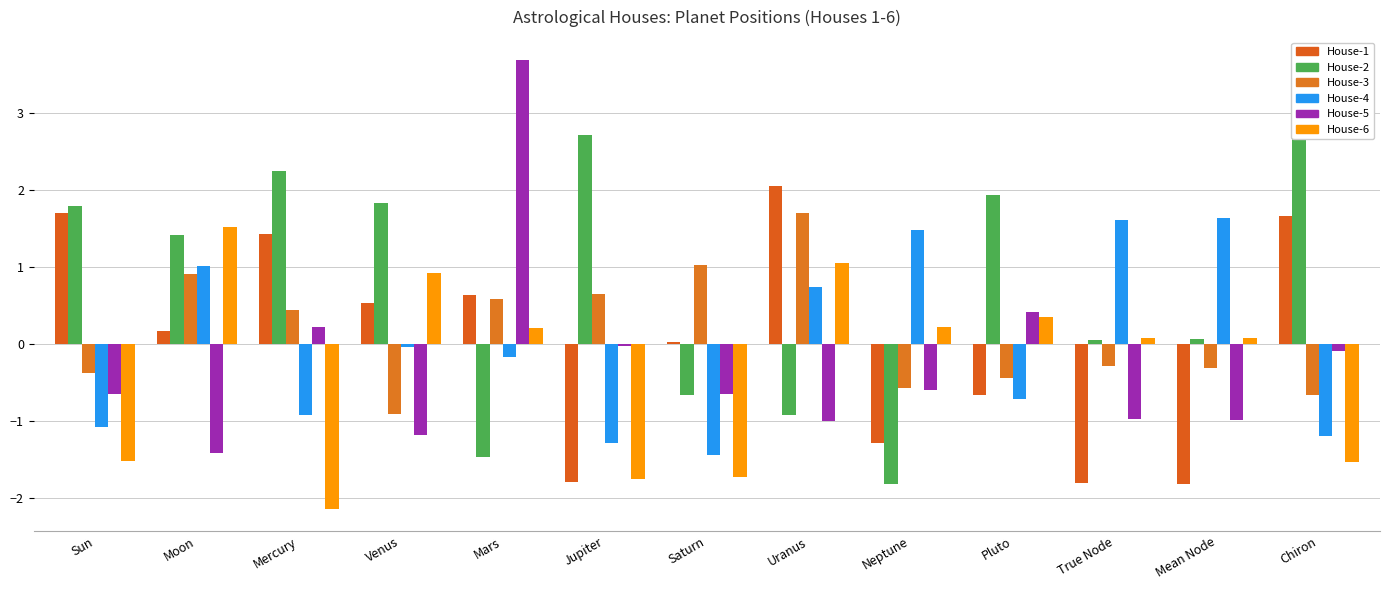

The value of House-1 at Venus is 0.5. True or false?

True